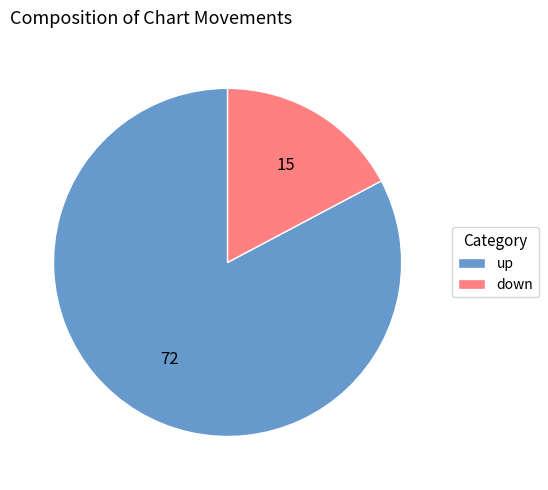

Which category has the biggest portion of the pie?

up